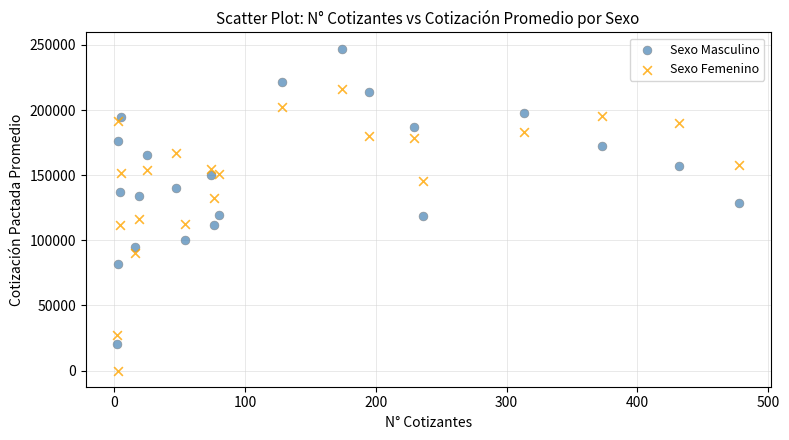

Which series contains the lowest Y value?

Sexo Femenino